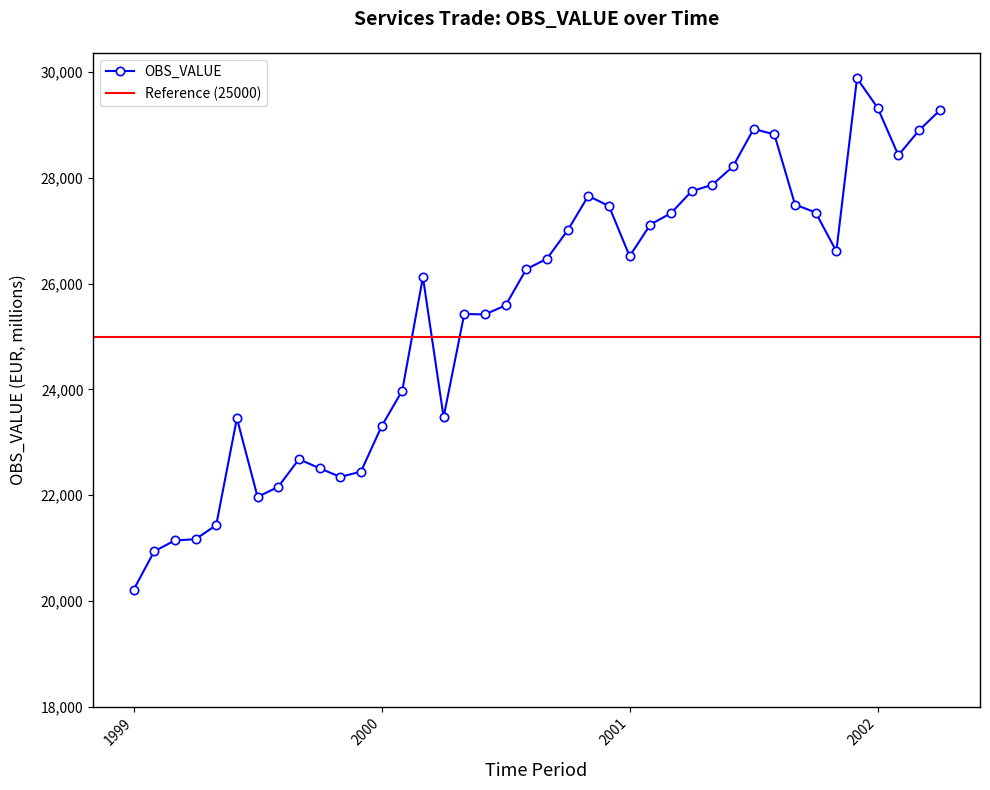

Between 2001-11 and 2000-09, which is larger?

2001-11